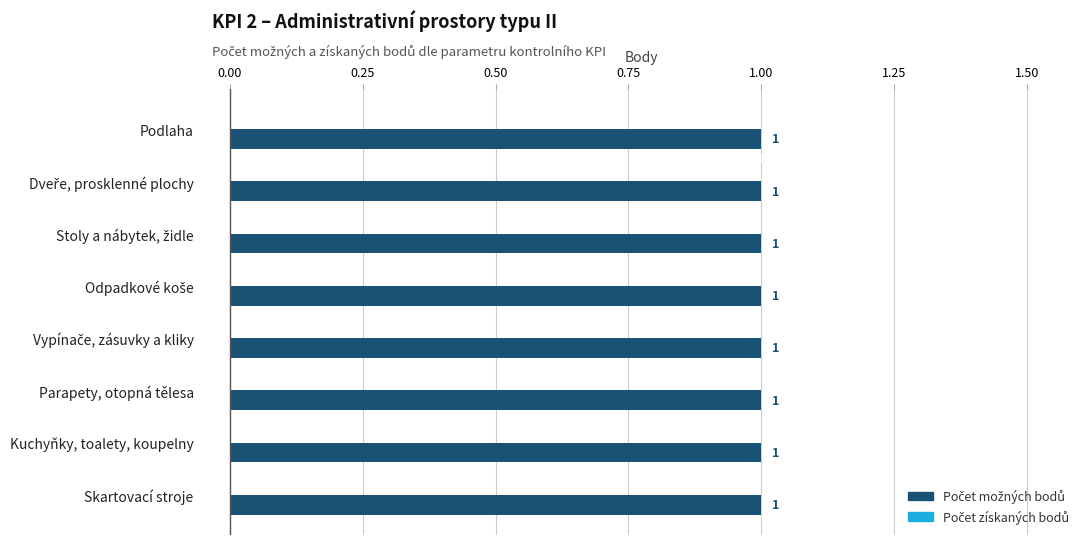

What is the average value of the Počet možných bodů series?

1